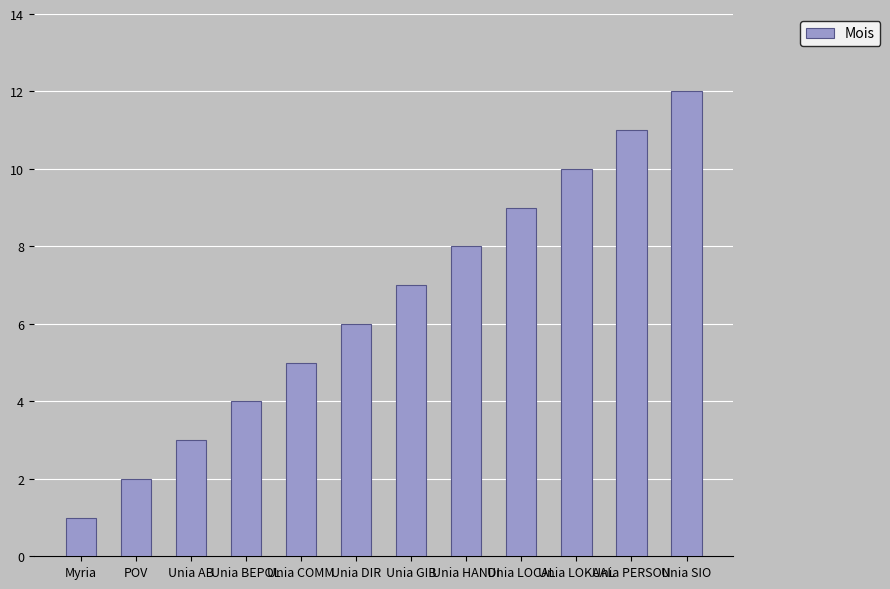

List the labels in order of value, largest first.

Unia SIO, Unia PERSON, Unia LOKAAL, Unia LOCAL, Unia HANDI, Unia GIB, Unia DIR, Unia COMM, Unia BEPOL, Unia AB, POV, Myria